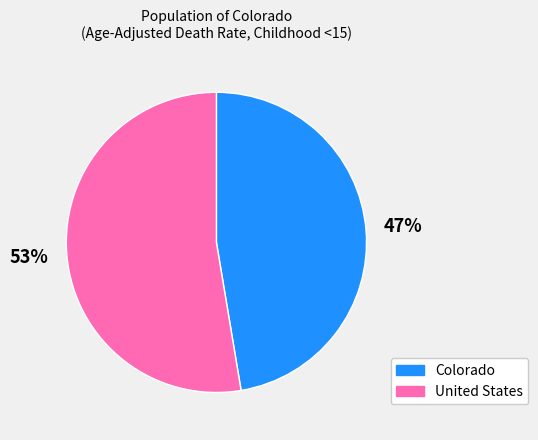

To the nearest percent, what portion does United States represent?

53%